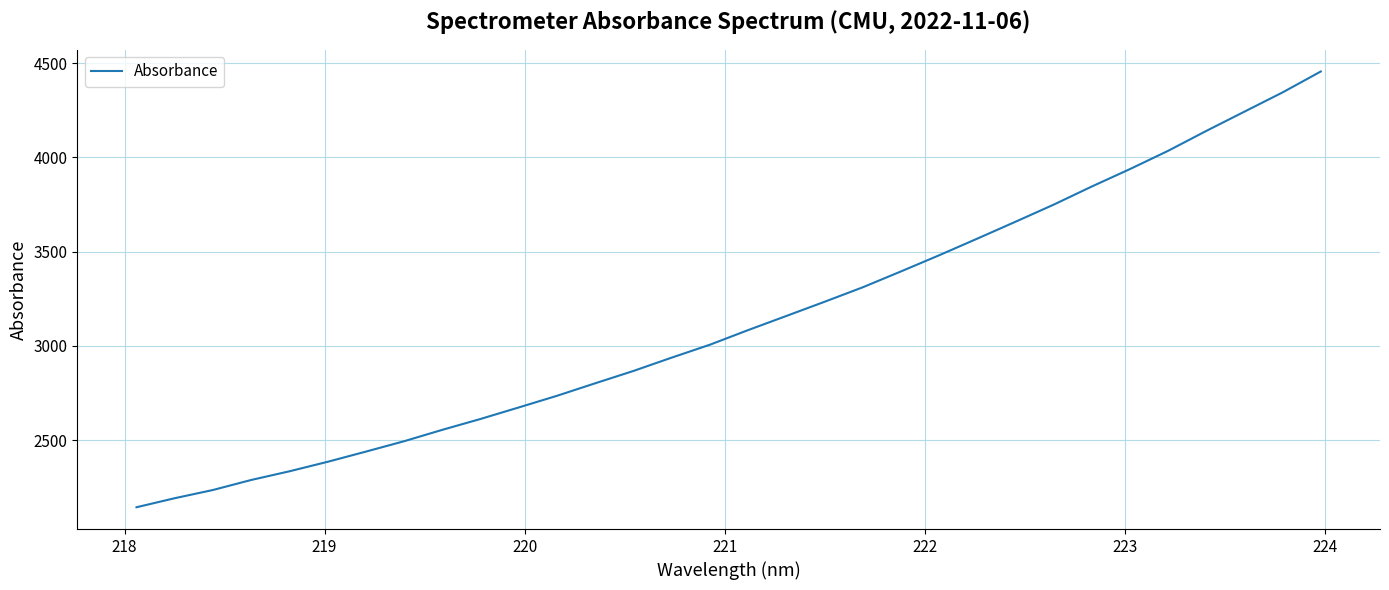

What is the difference between the maximum and minimum values?

2312.1